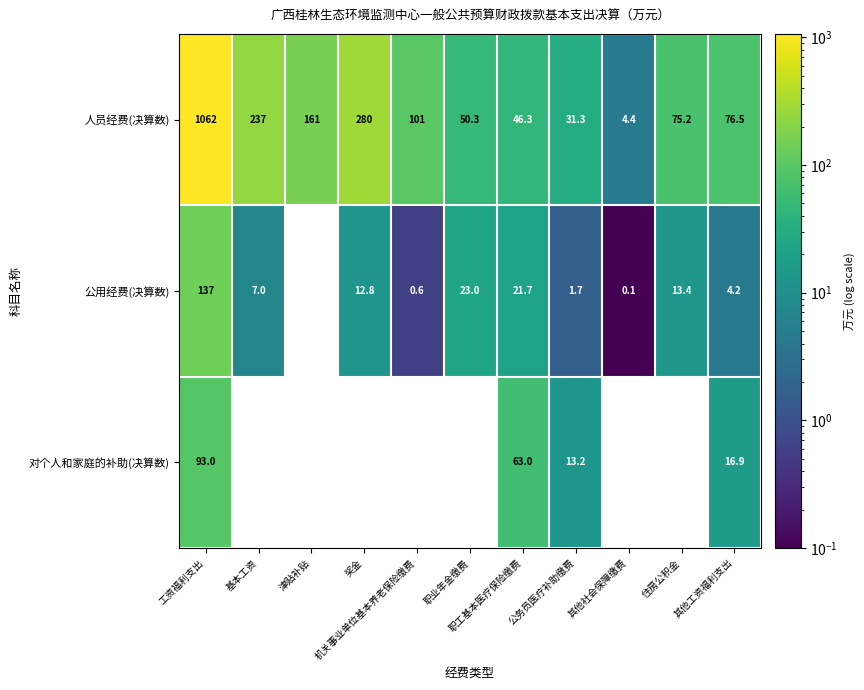

Which series has the largest range (max minus min)?

人员经费(决算数)